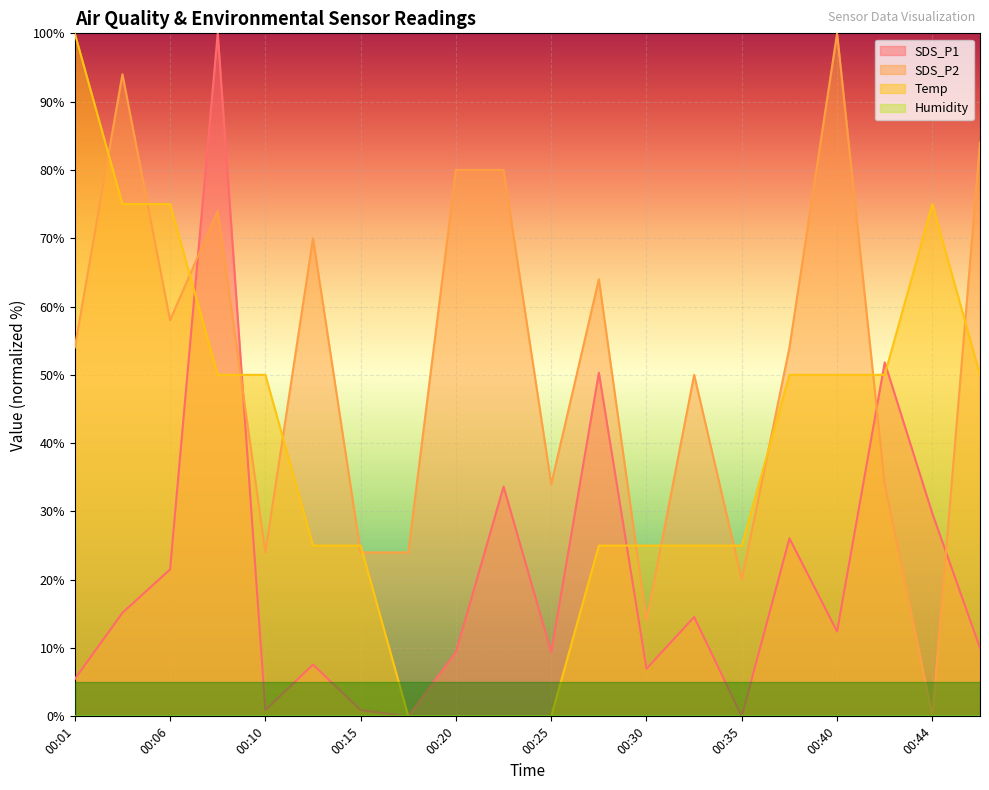

Read the SDS_P2 value at 00:03.

94.0